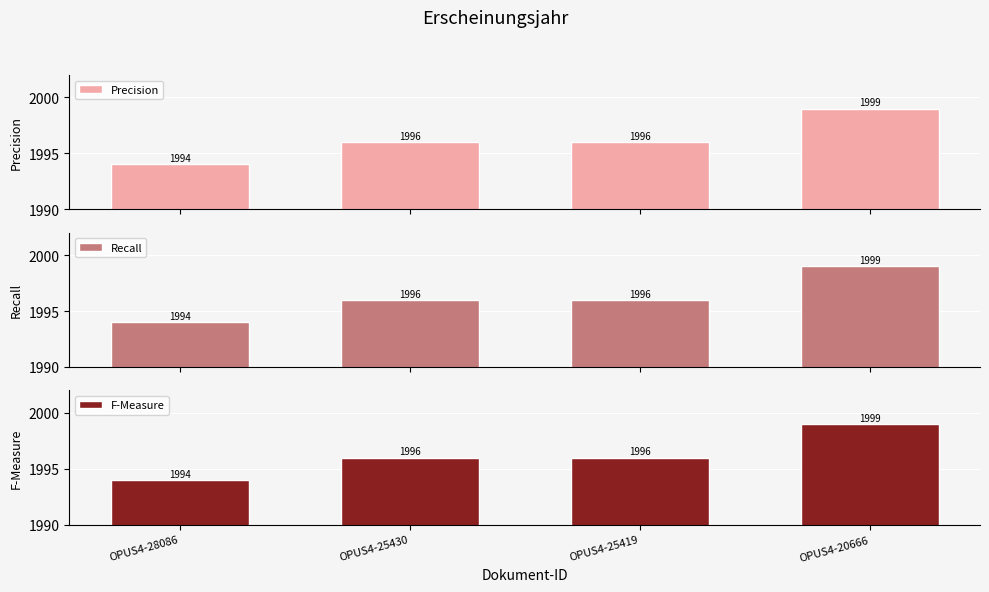

Count the number of data series in this chart.

3